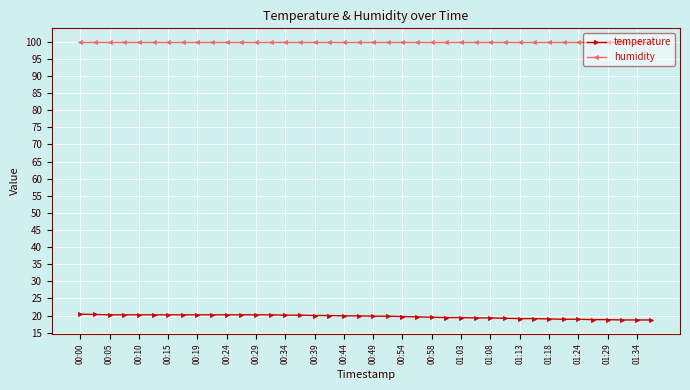

List the series in order of their overall mean, lowest first.

temperature, humidity